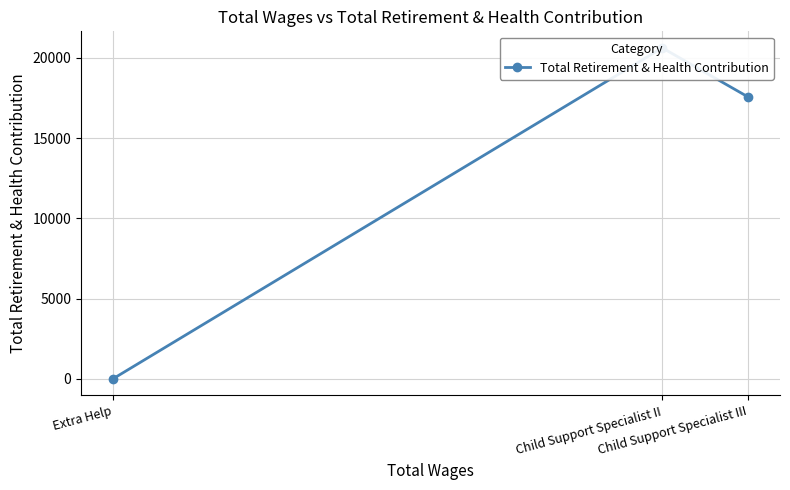

What is the difference between the values at Child Support Specialist III and Extra Help?

17561